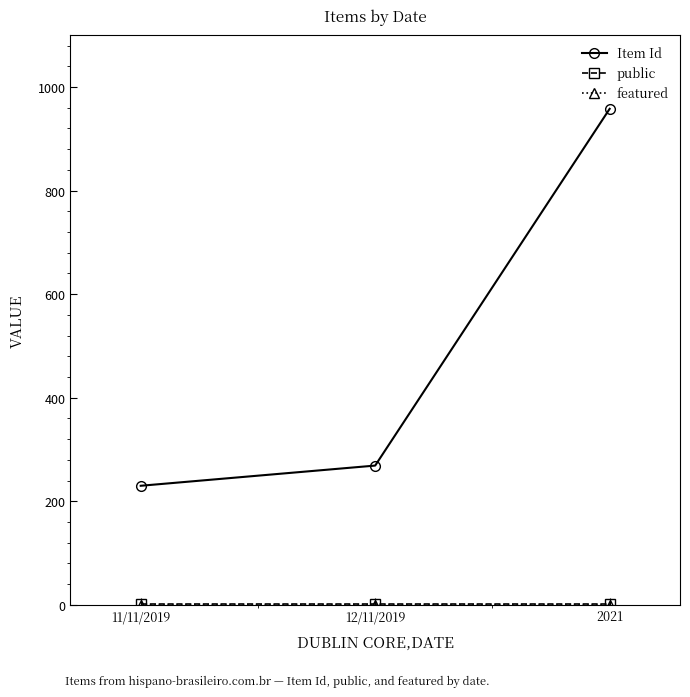

Rank the categories by Item Id value from lowest to highest.

11/11/2019, 12/11/2019, 2021